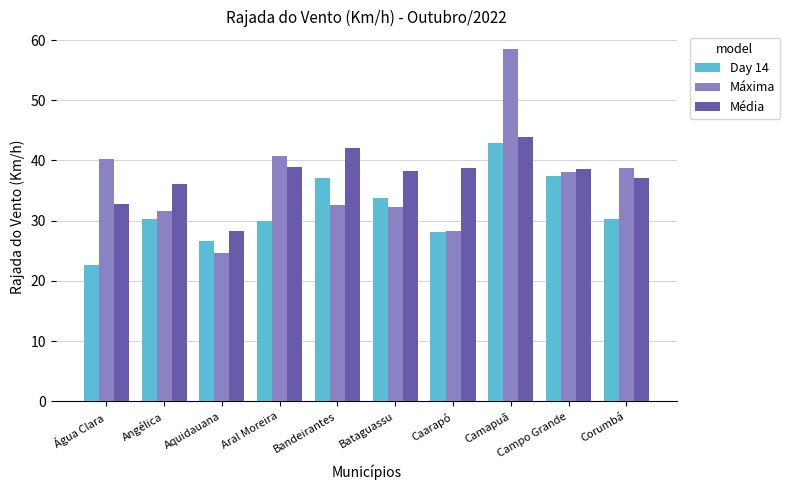

At which category is the sum across all series the highest?

Camapuã